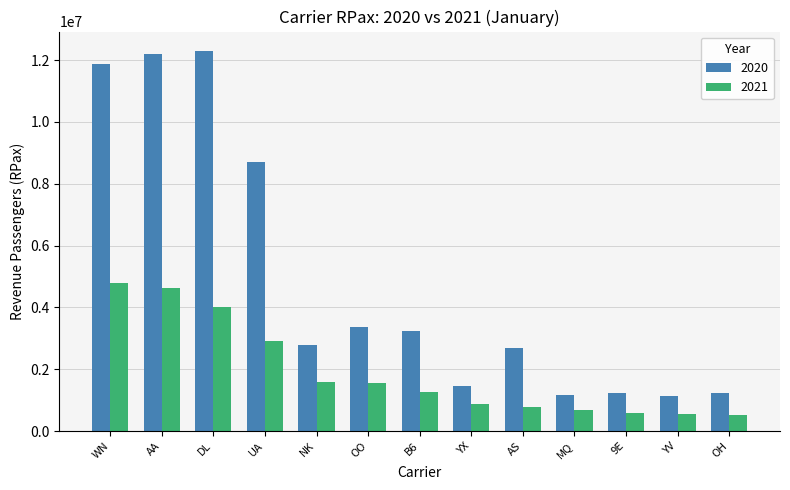

The value of 2021 at AA is 4635946. True or false?

True